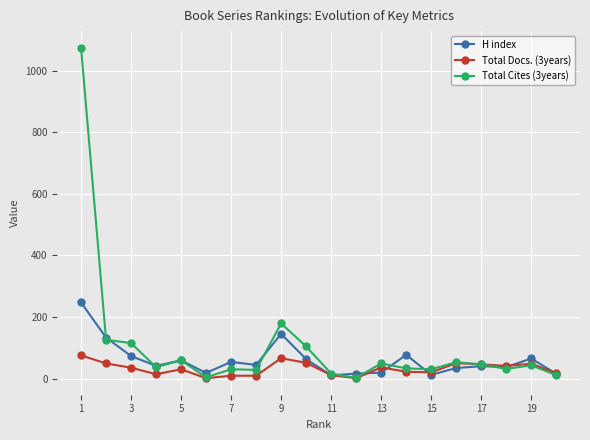

How many lines are shown in the chart?

3